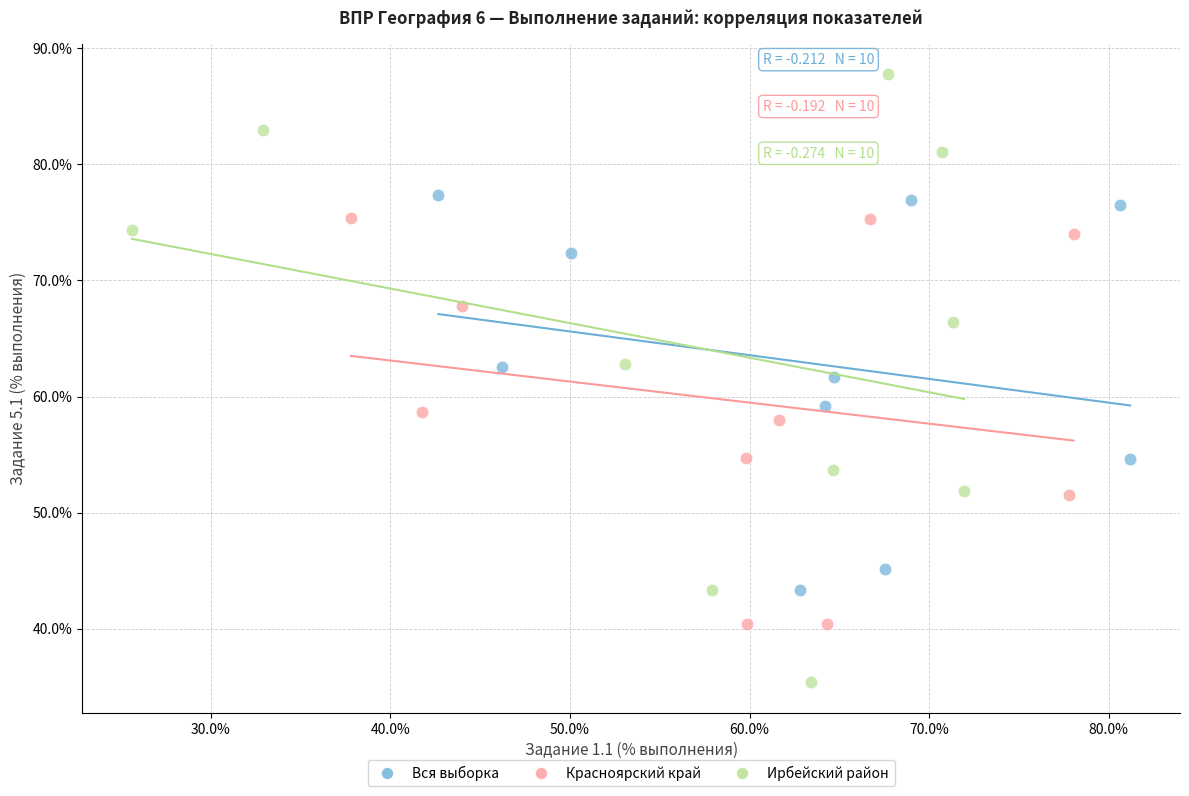

Which series contains the highest Y value?

Ирбейский район